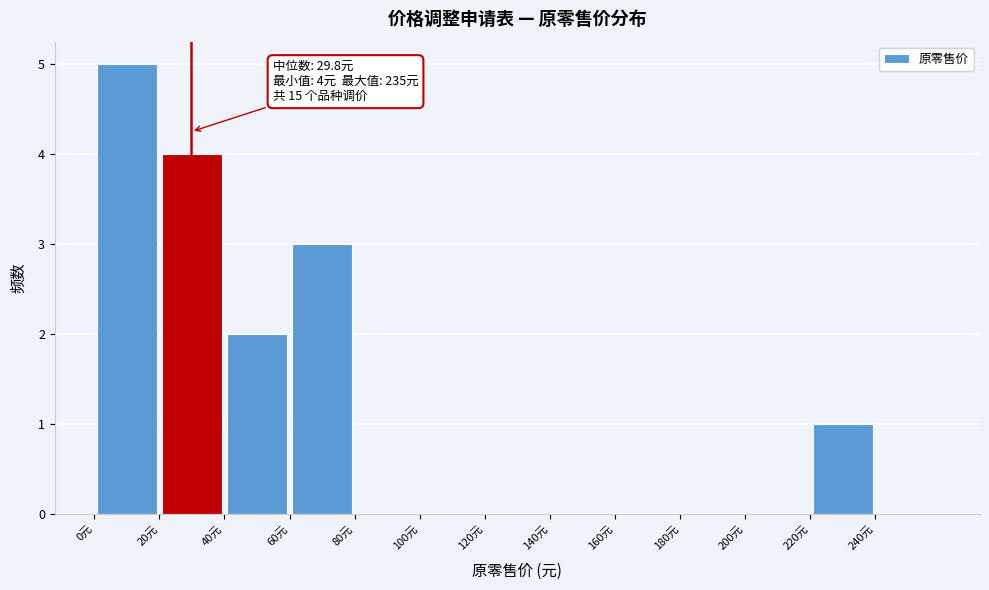

Over which range of the x-axis is the bar tallest?

0 to 20